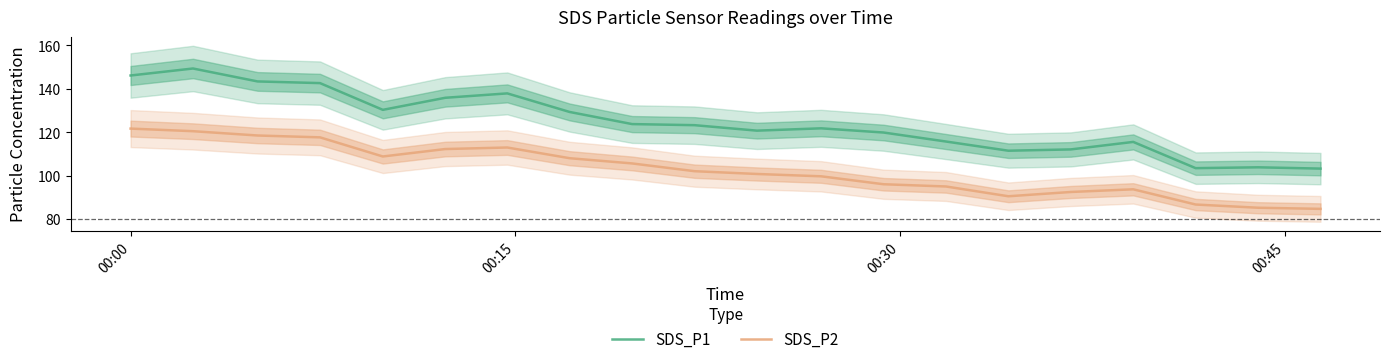

True or false: SDS_P2 and SDS_P1 cross at least once.

False